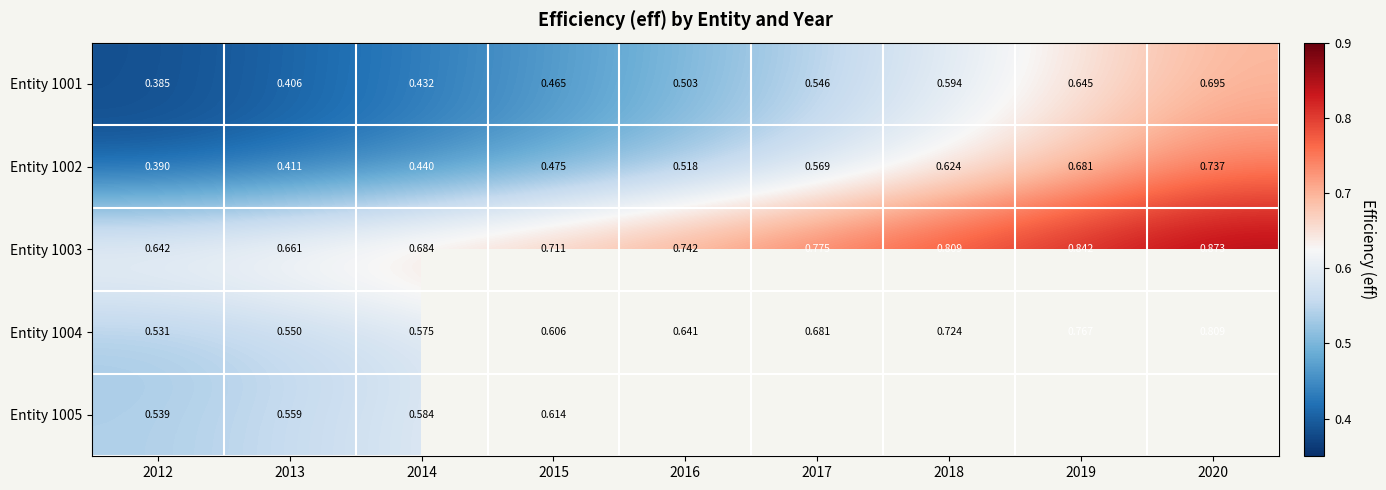

Is the value of Entity 1003 at 2016 greater than the value of Entity 1005 at 2015?

Yes